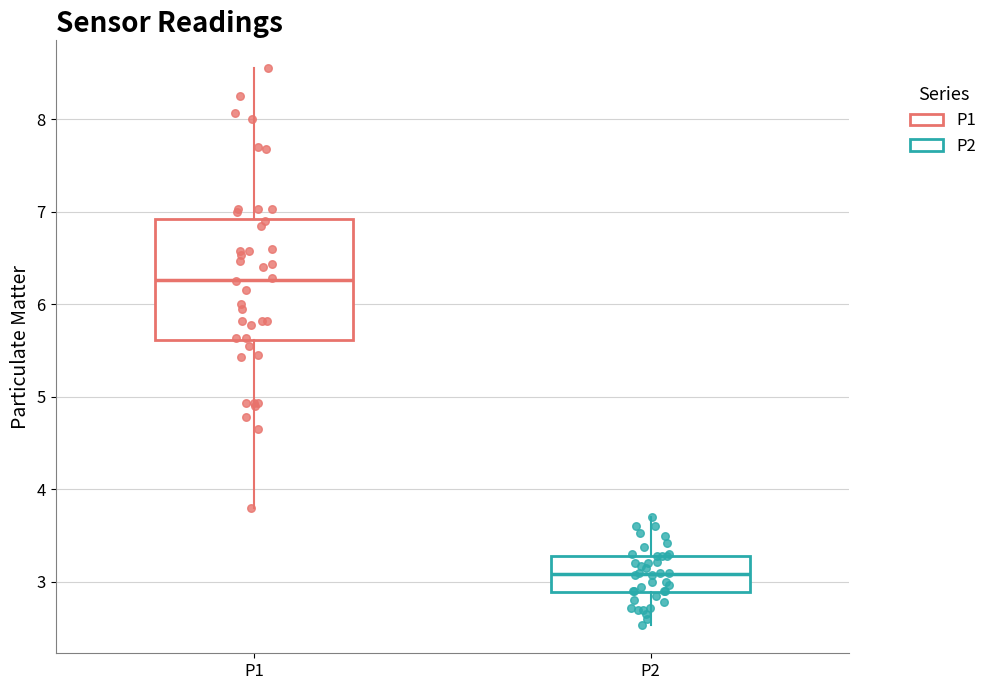

Reading left to right, read every box against the y-axis: the position of its median line, the range the box covers, and the ends of its whiskers. The values are not printed on the chart, so give them approximately, as read against the axis.

P1: median 6.3, box 5.6 to 6.9, whiskers 3.8 to 8.6
P2: median 3.1, box 2.9 to 3.3, whiskers 2.5 to 3.7